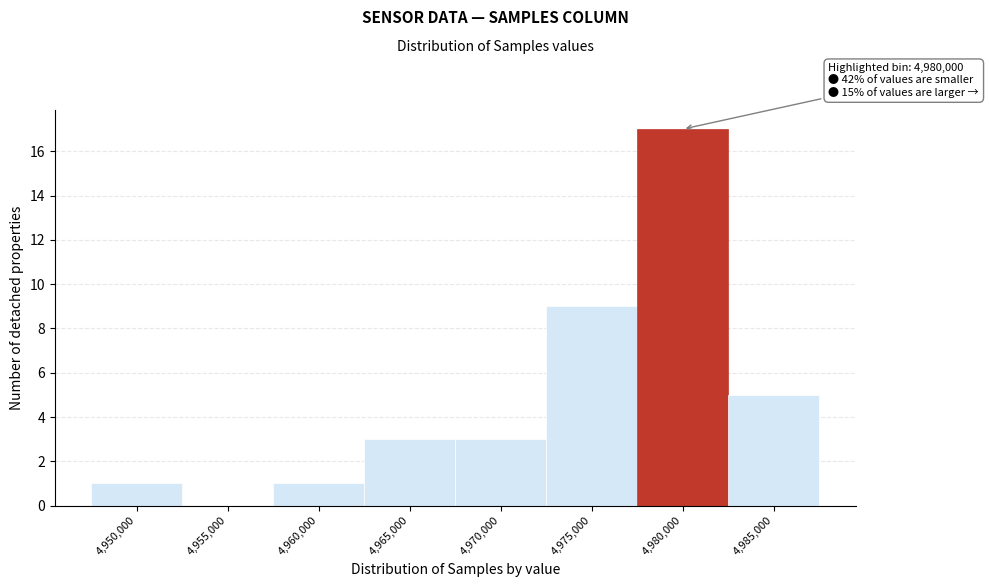

Reading left to right, extract all data points from this chart.

4,950,000=1	4,955,000=0	4,960,000=1	4,965,000=3	4,970,000=3	4,975,000=9	4,980,000=17	4,985,000=5